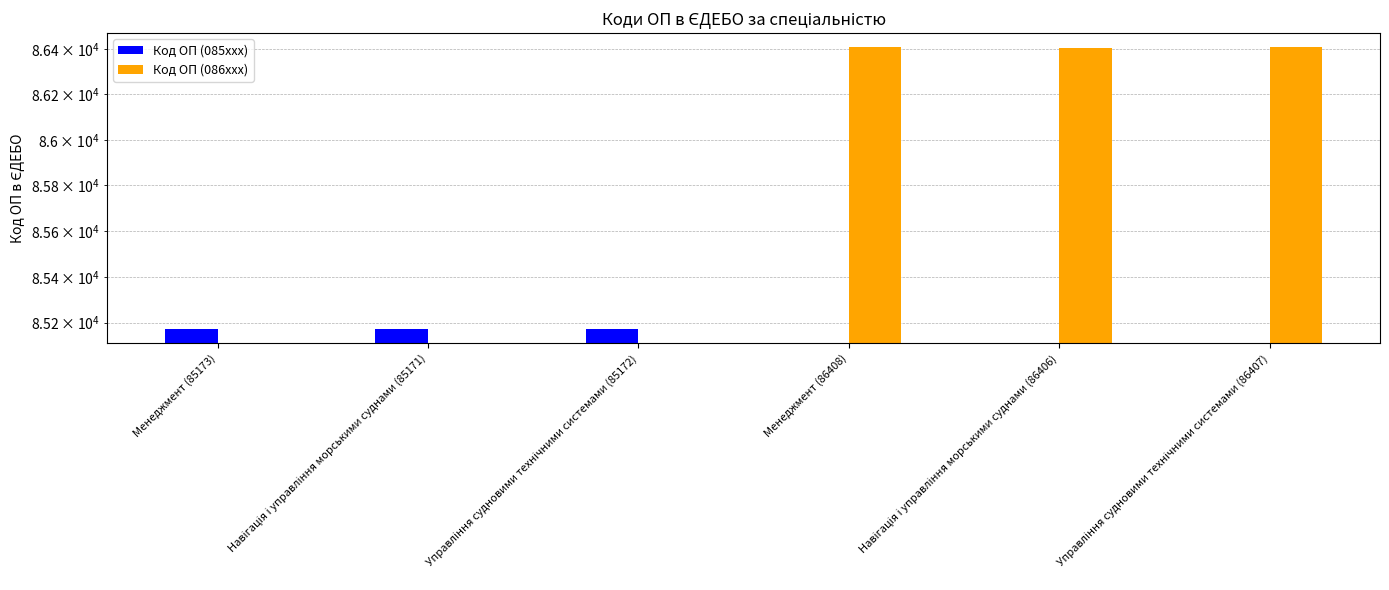

At how many categories does at least one series exceed 33455?

6